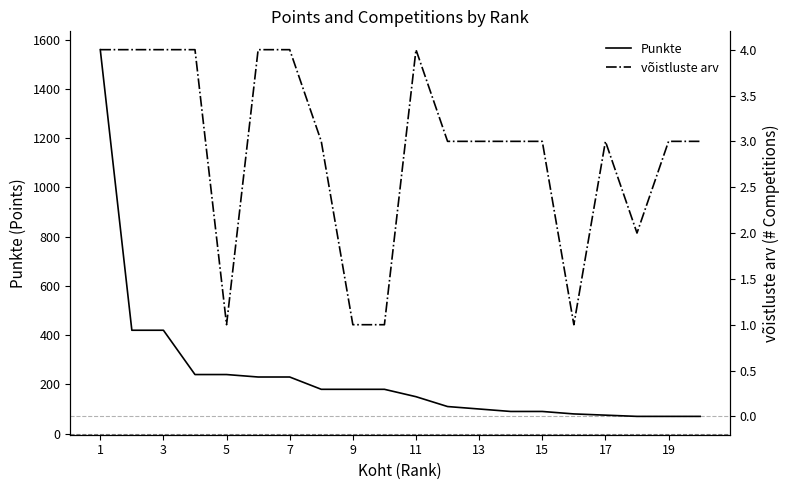

What is the lowest value of the Punkte series?

70